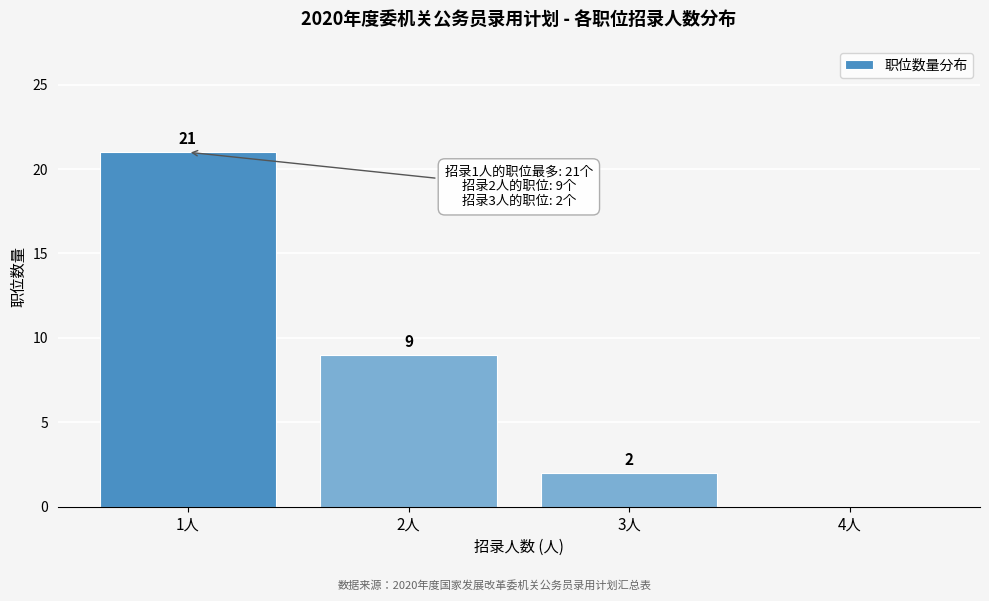

Reading left to right, transcribe all the data shown in this chart.

1人=21	2人=9	3人=2	4人=0